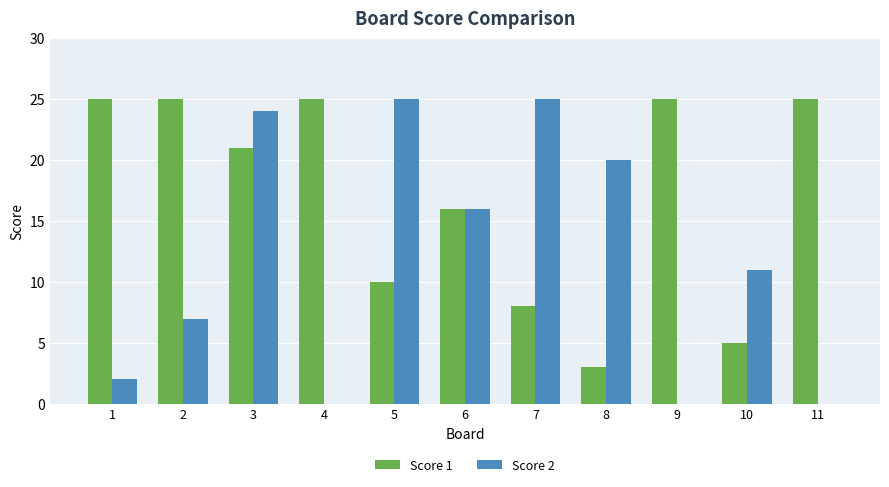

What is the total value across all series at 9?

25